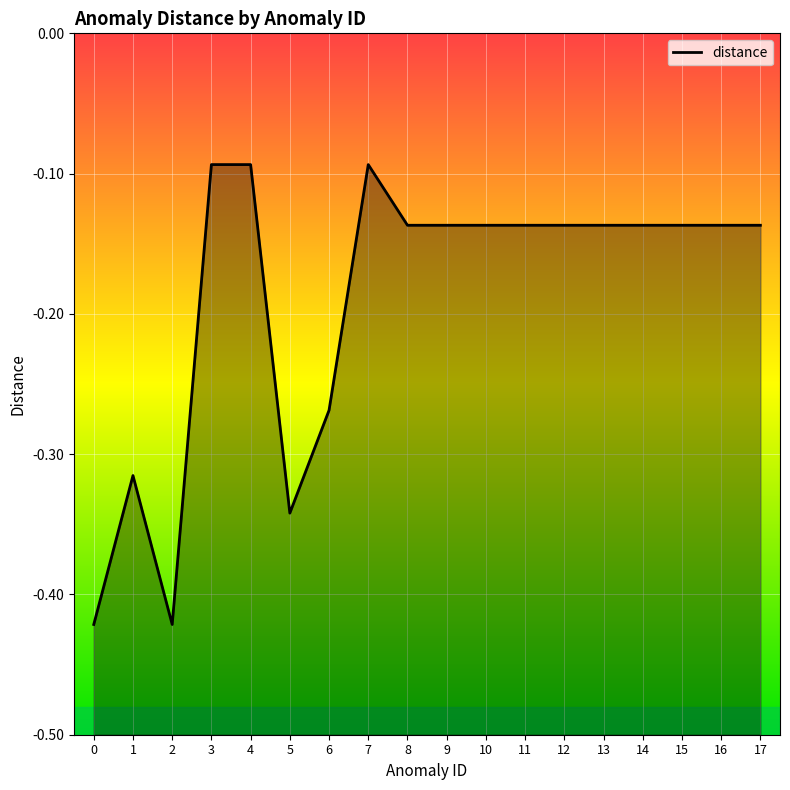

What is the change in value from 5 to 12?

+0.2